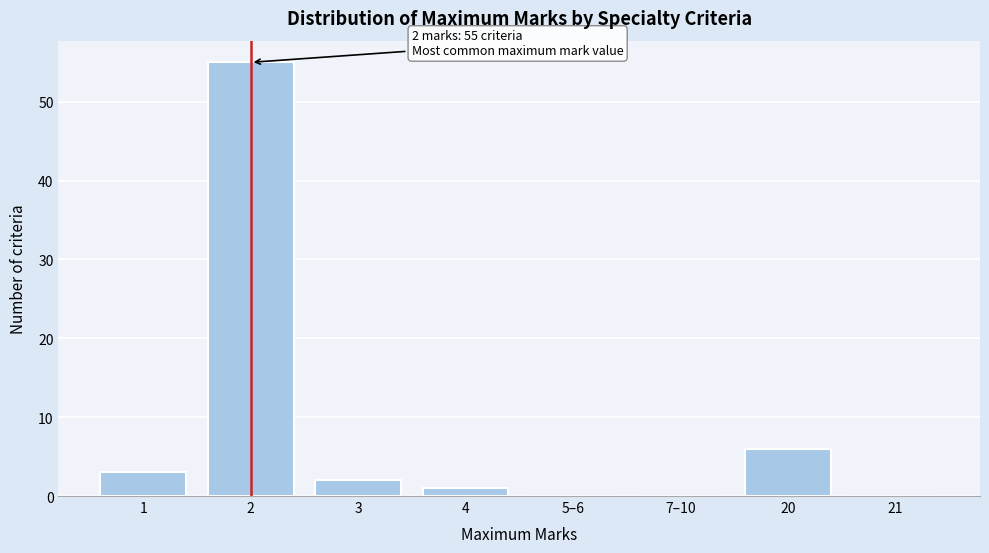

Reading left to right, transcribe all the data shown in this chart.

1=3	2=55	3=2	4=1	5–6=0	7–10=0	20=6	21=0